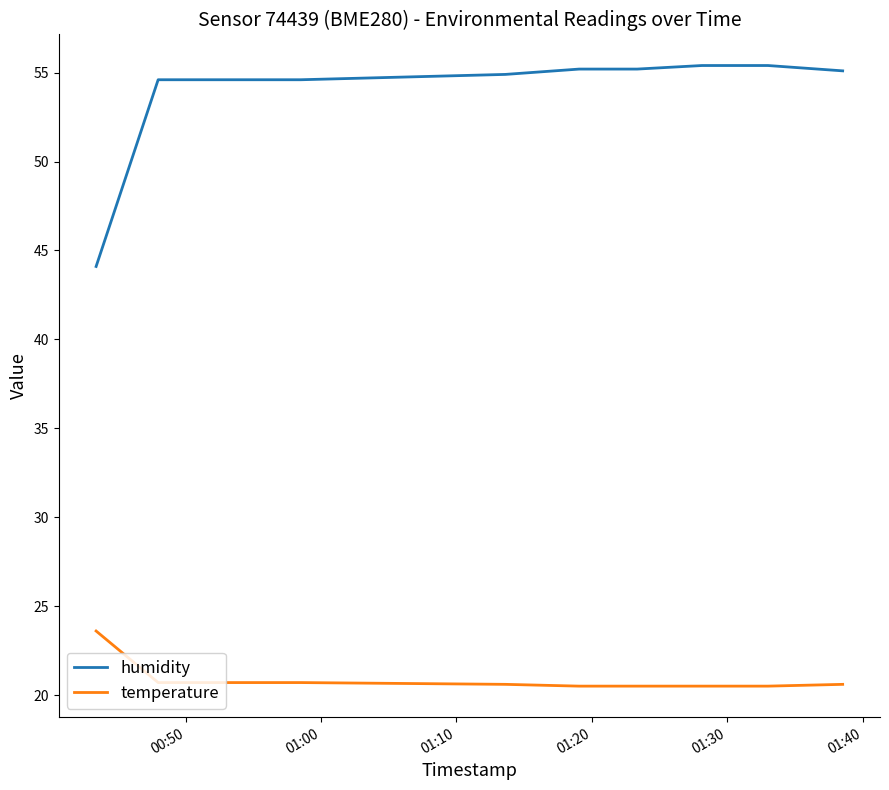

Rank the series by their average value, from highest to lowest.

humidity, temperature